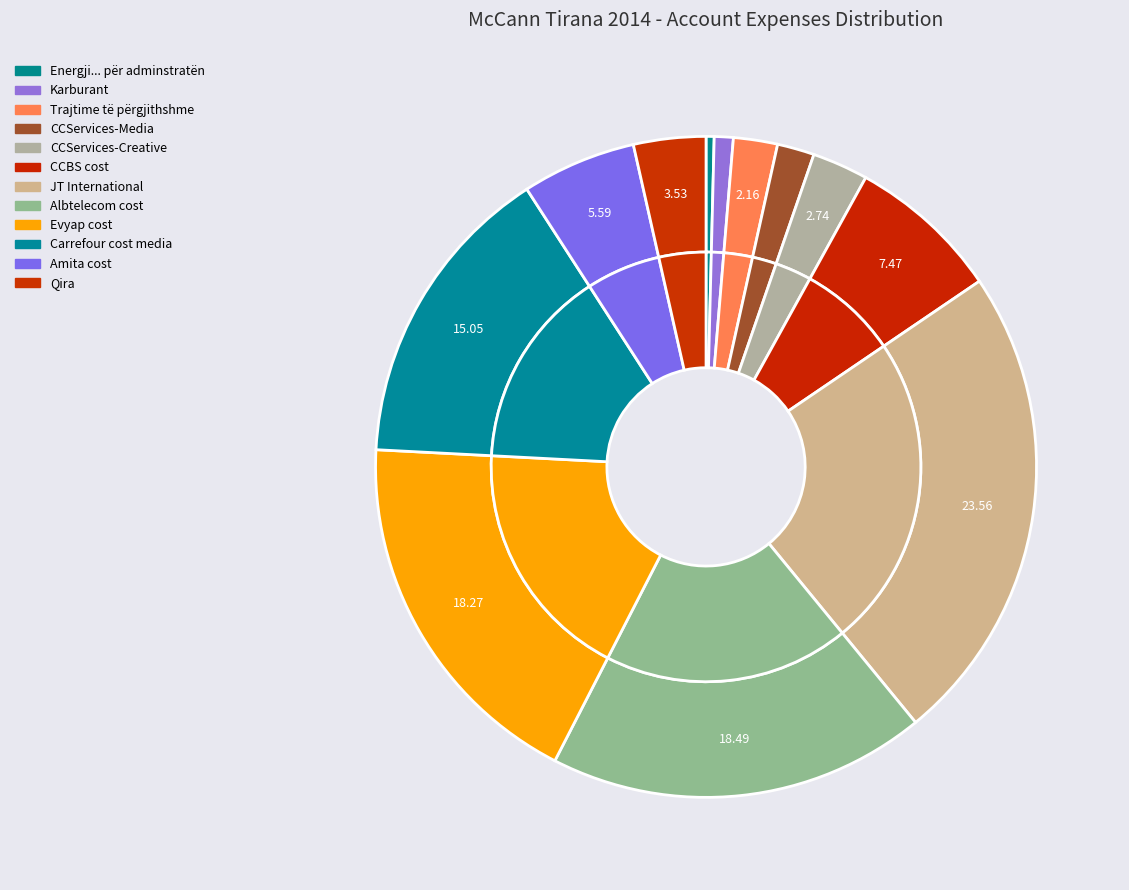

Is it true that Qira is 1% of the pie?

False